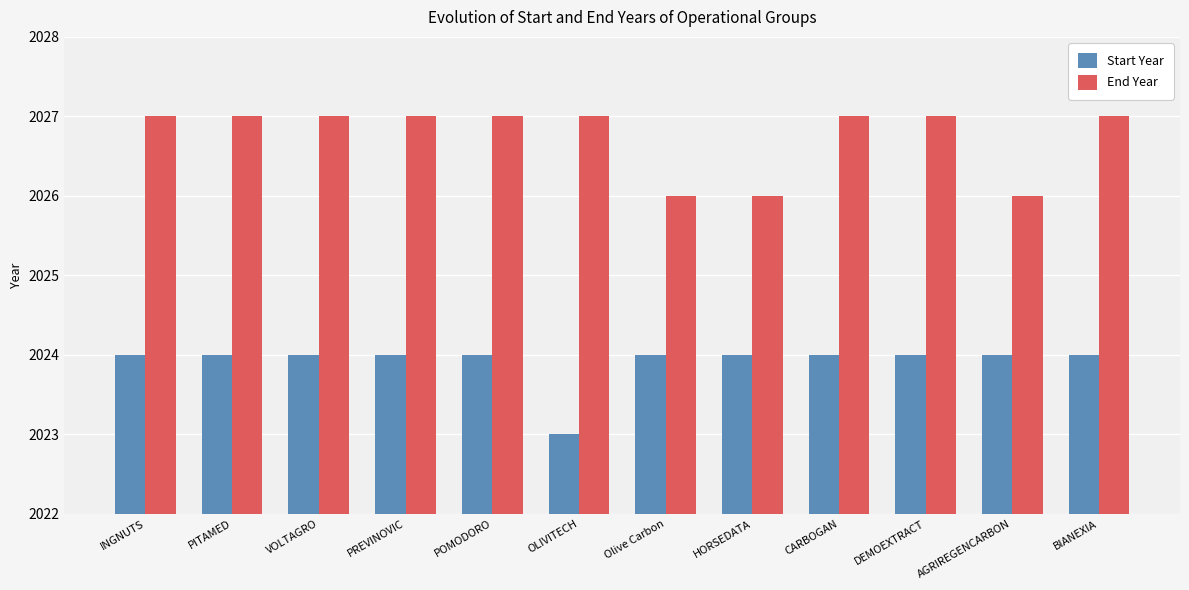

Reading right to left, list all the values displayed in this chart.

Start Year: 2024	2024	2024	2024	2024	2024	2023	2024	2024	2024	2024	2024
End Year: 2027	2026	2027	2027	2026	2026	2027	2027	2027	2027	2027	2027